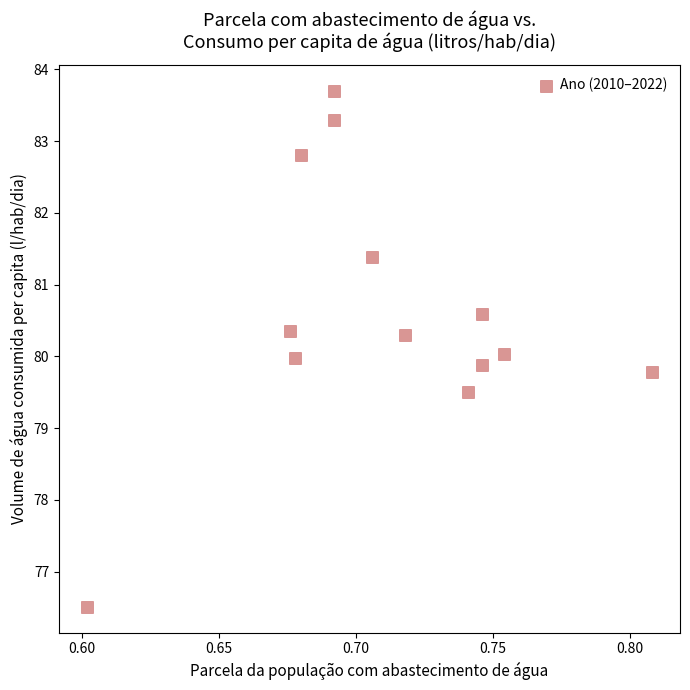

List the coordinates of all points as (Y, X) pairs, reading left to right.

(76.5, 0.6)  (80.4, 0.7)  (80.0, 0.7)  (82.8, 0.7)  (83.3, 0.7)  (83.7, 0.7)  (81.4, 0.7)  (80.3, 0.7)  (79.5, 0.7)  (80.6, 0.7)  (79.9, 0.7)  (80.0, 0.8)  (79.8, 0.8)